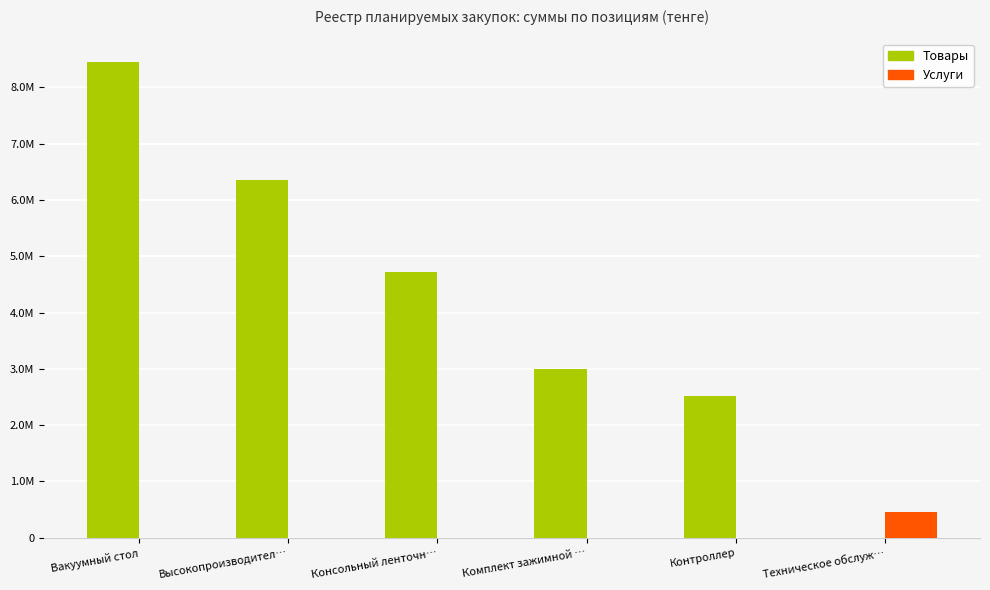

What are all the series names shown in the legend?

Товары, Услуги